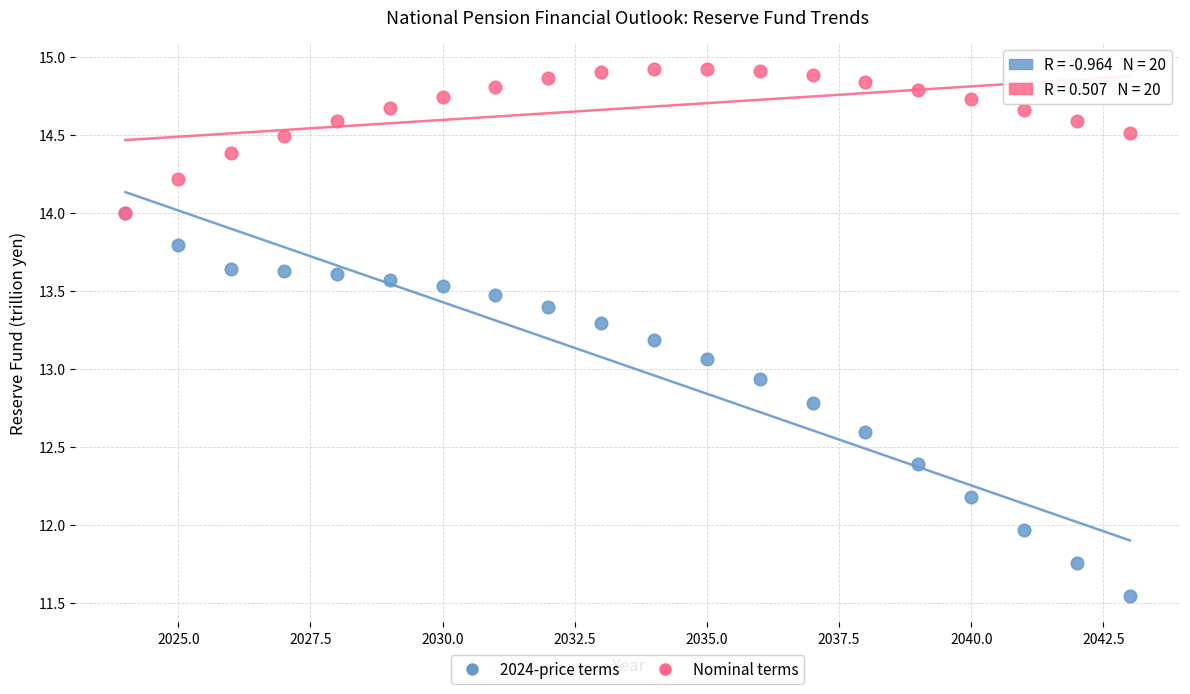

Which series has the largest Y range (max minus min)?

2024-price terms